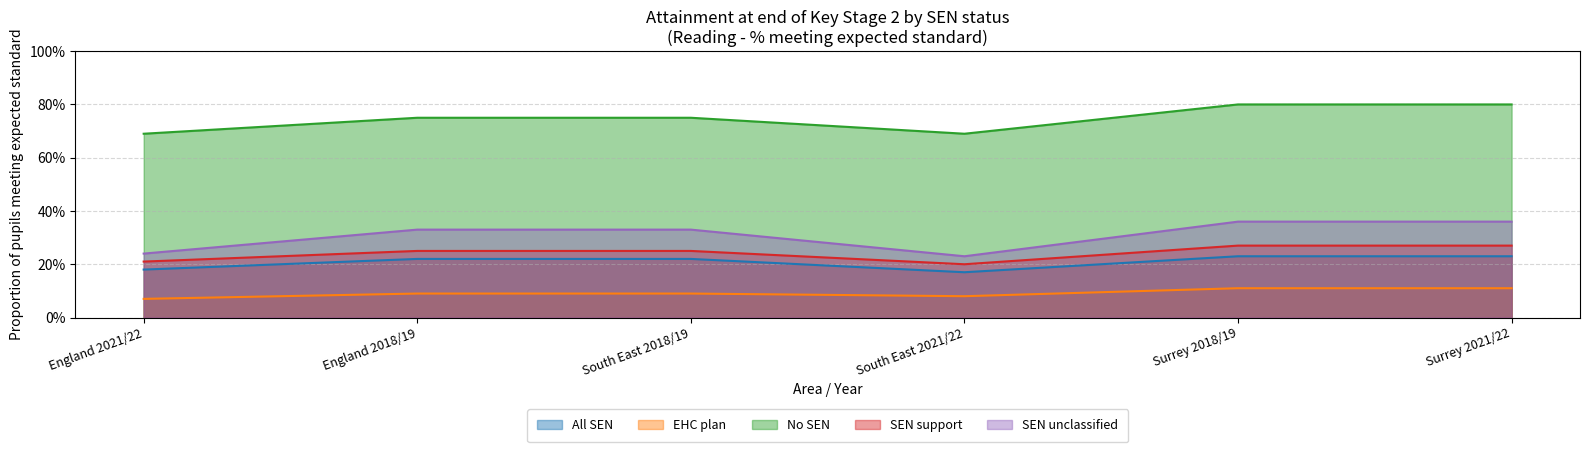

True or false: No SEN and EHC plan cross at least once.

False